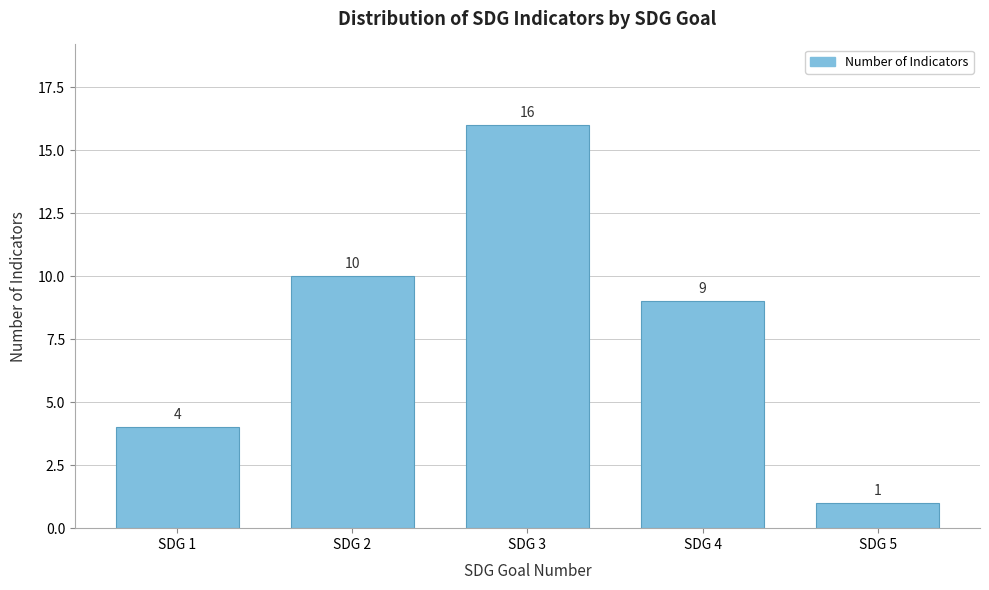

Reading left to right, transcribe all the data shown in this chart.

4	10	16	9	1